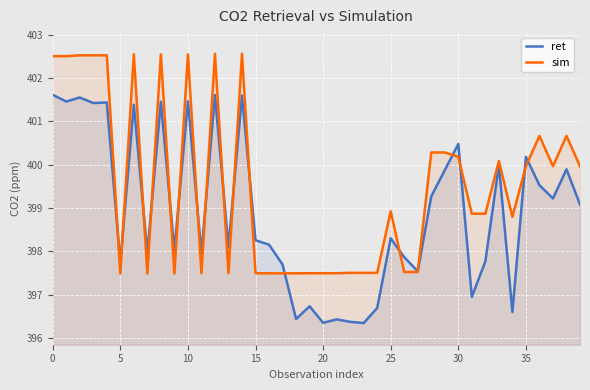

Is this an area chart (filled region under the line)?

No